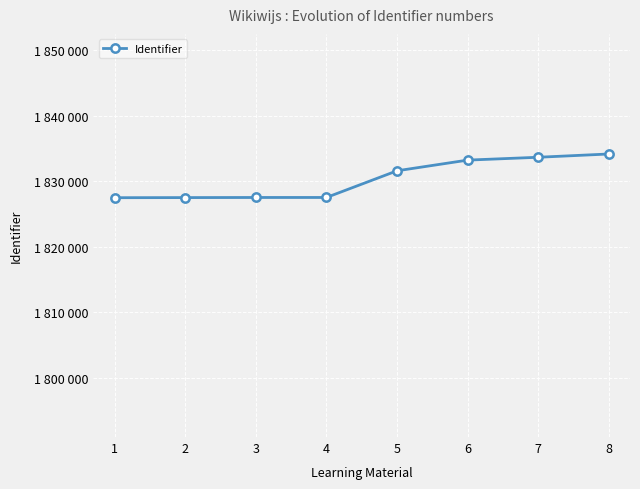

Is this an area chart (filled region under the line)?

No